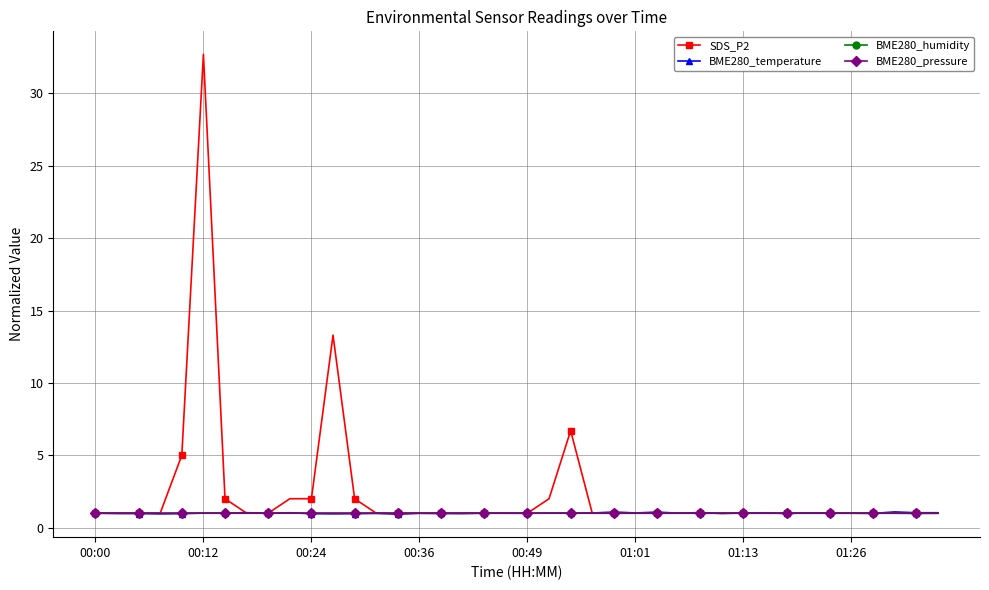

True or false: BME280_pressure has more than 0 interior local peaks.

True